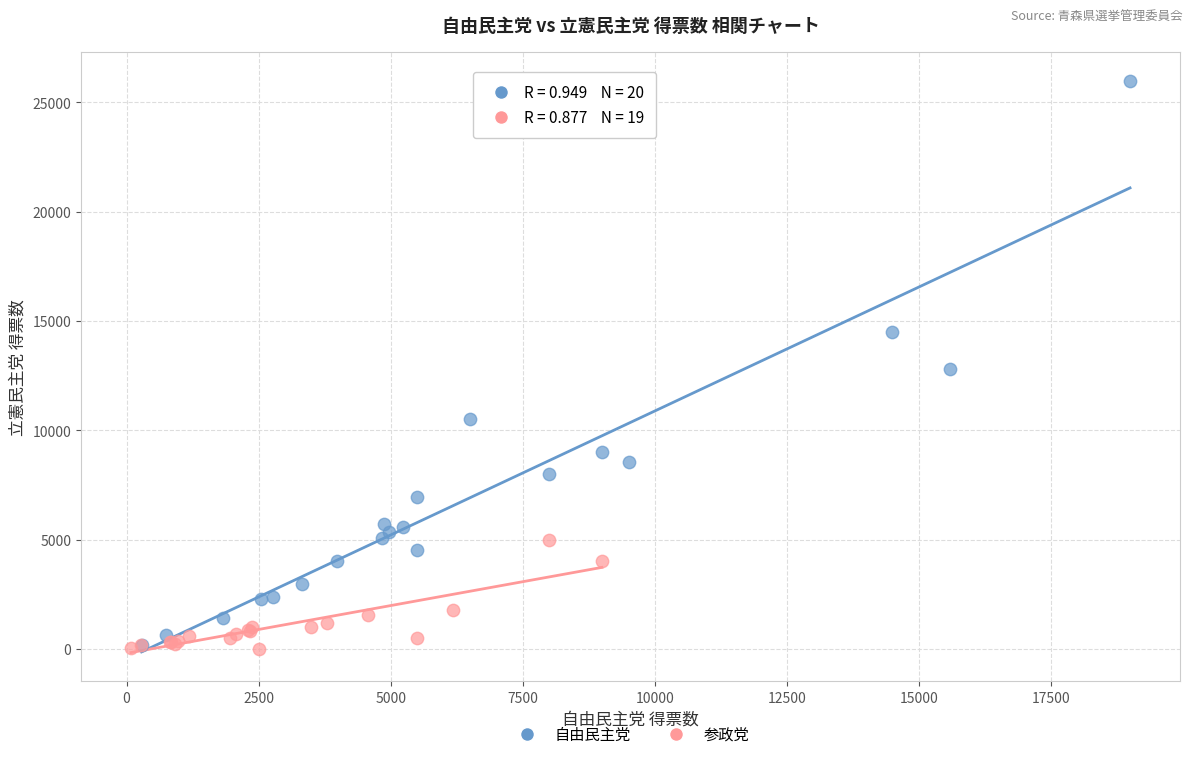

Which series contains the highest Y value?

自由民主党